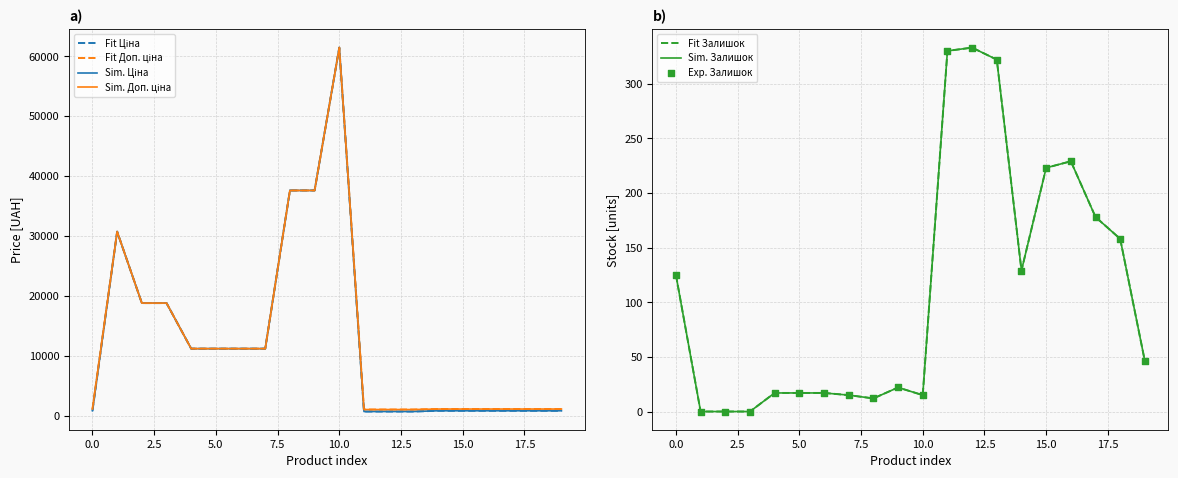

Which series reaches the maximum Y coordinate?

Ціна